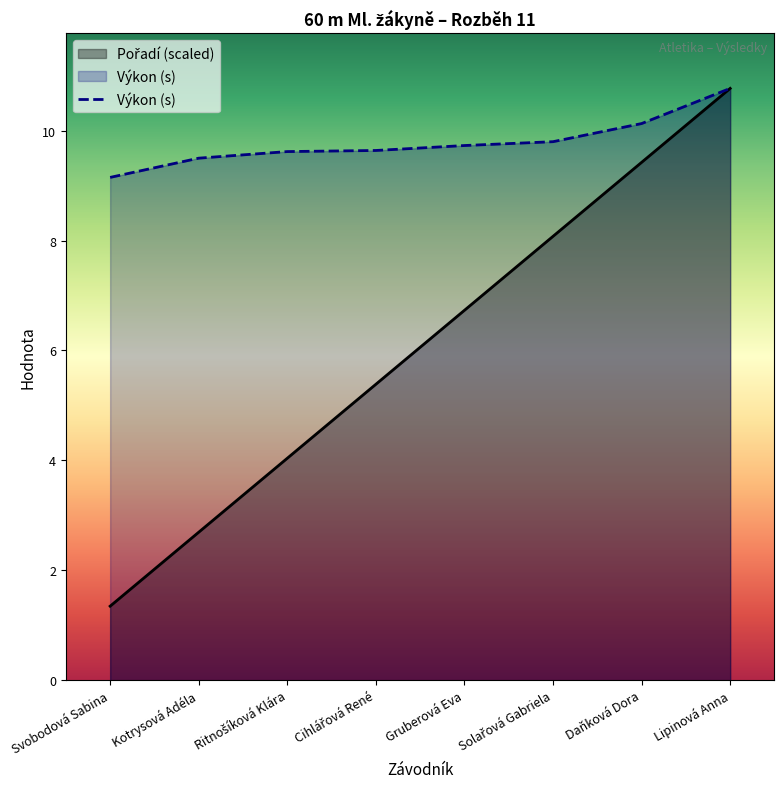

Reading right to left, list all the values displayed in this chart.

Pořadí: 10.8	9.4	8.1	6.7	5.4	4.0	2.7	1.3
Výkon: 10.8	10.1	9.8	9.7	9.6	9.6	9.5	9.2